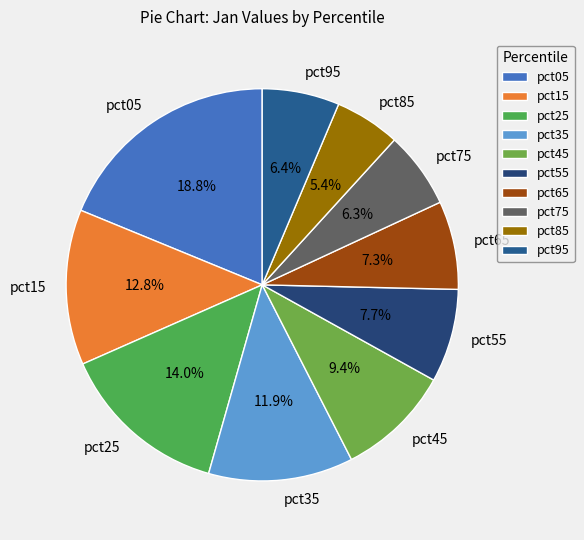

Do pct15 and pct35 together represent more than half of the pie?

No